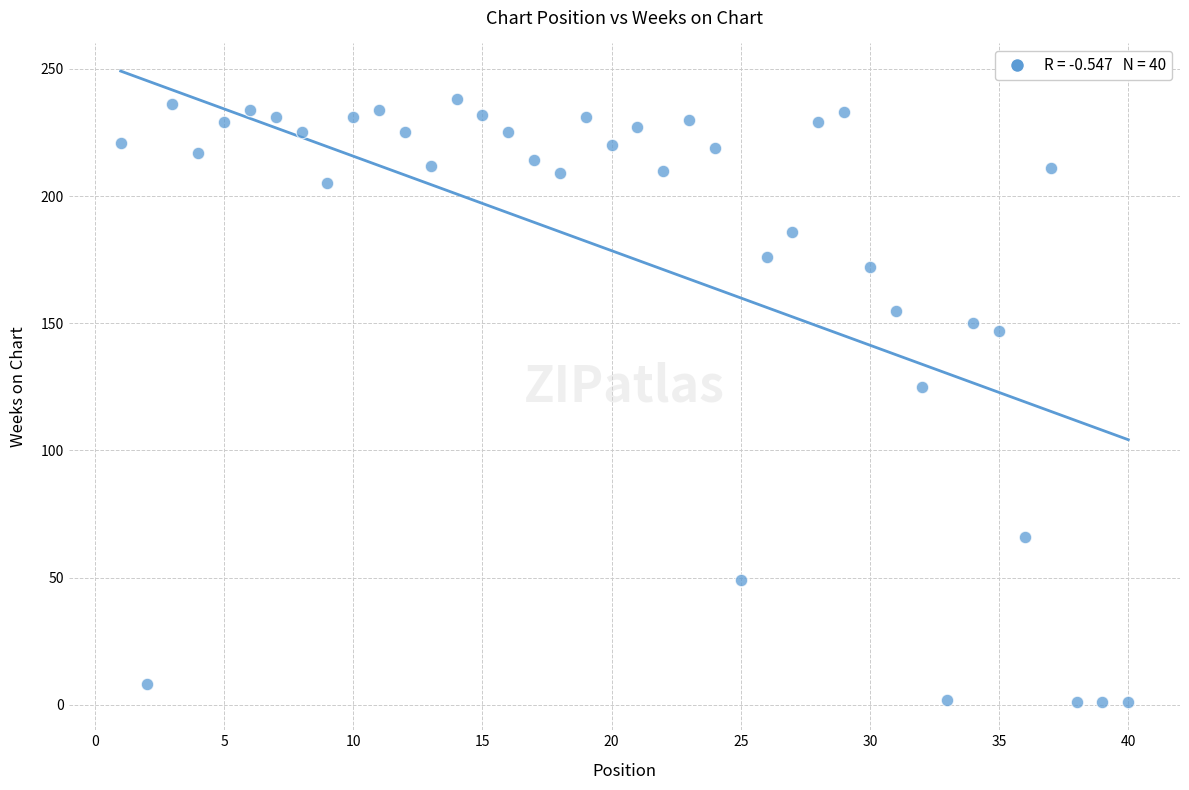

What Y value in the scatter plot is closest to 119?

125